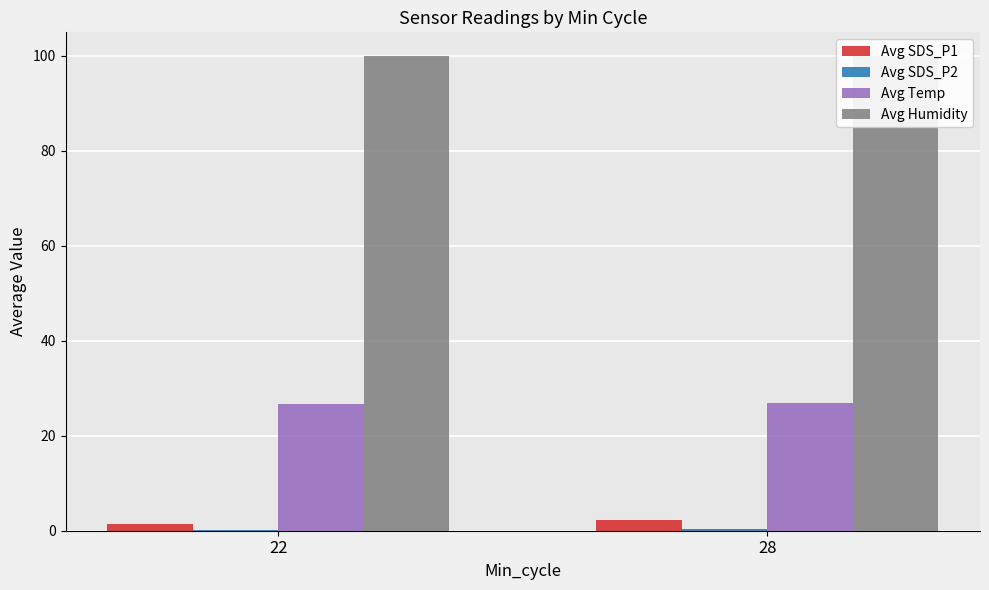

Rank the series at 22 from highest to lowest value.

Avg Humidity, Avg Temp, Avg SDS_P1, Avg SDS_P2